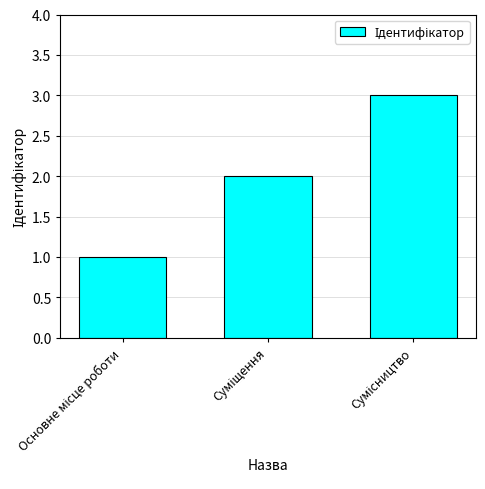

What is the greatest value displayed?

3